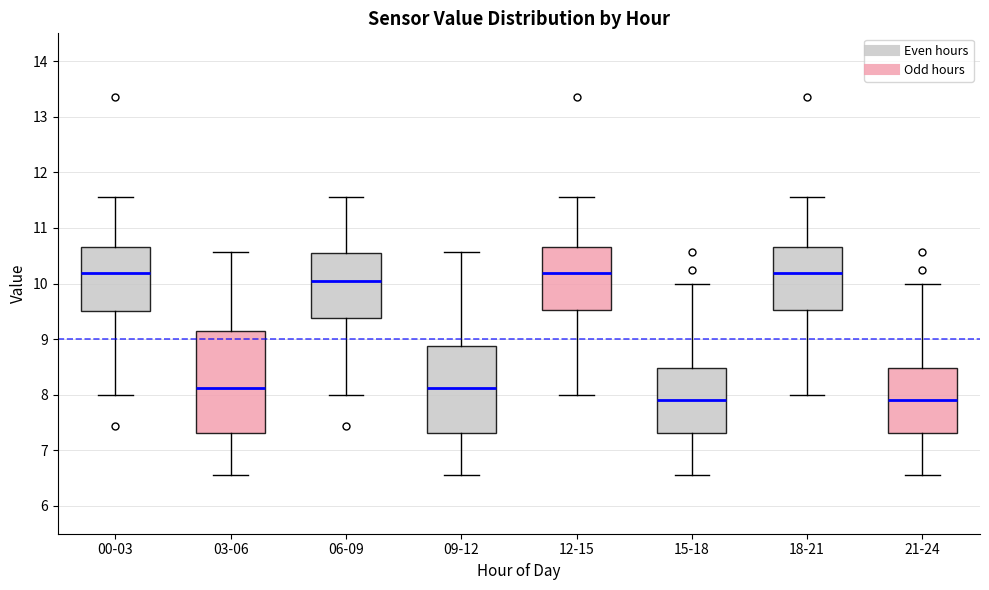

Reading left to right, transcribe this box plot: for each box, give where its median line is, the range the box spans, and where its two whiskers end, as read against the y-axis. The values are not printed on the chart, so give them approximately, as read against the axis.

00-03: median 10.2, box 9.5 to 10.7, whiskers 8.0 to 11.6
03-06: median 8.1, box 7.3 to 9.2, whiskers 6.6 to 10.6
06-09: median 10.0, box 9.4 to 10.6, whiskers 8.0 to 11.6
09-12: median 8.1, box 7.3 to 8.9, whiskers 6.6 to 10.6
12-15: median 10.2, box 9.5 to 10.7, whiskers 8.0 to 11.6
15-18: median 7.9, box 7.3 to 8.5, whiskers 6.6 to 10.0
18-21: median 10.2, box 9.5 to 10.7, whiskers 8.0 to 11.6
21-24: median 7.9, box 7.3 to 8.5, whiskers 6.6 to 10.0